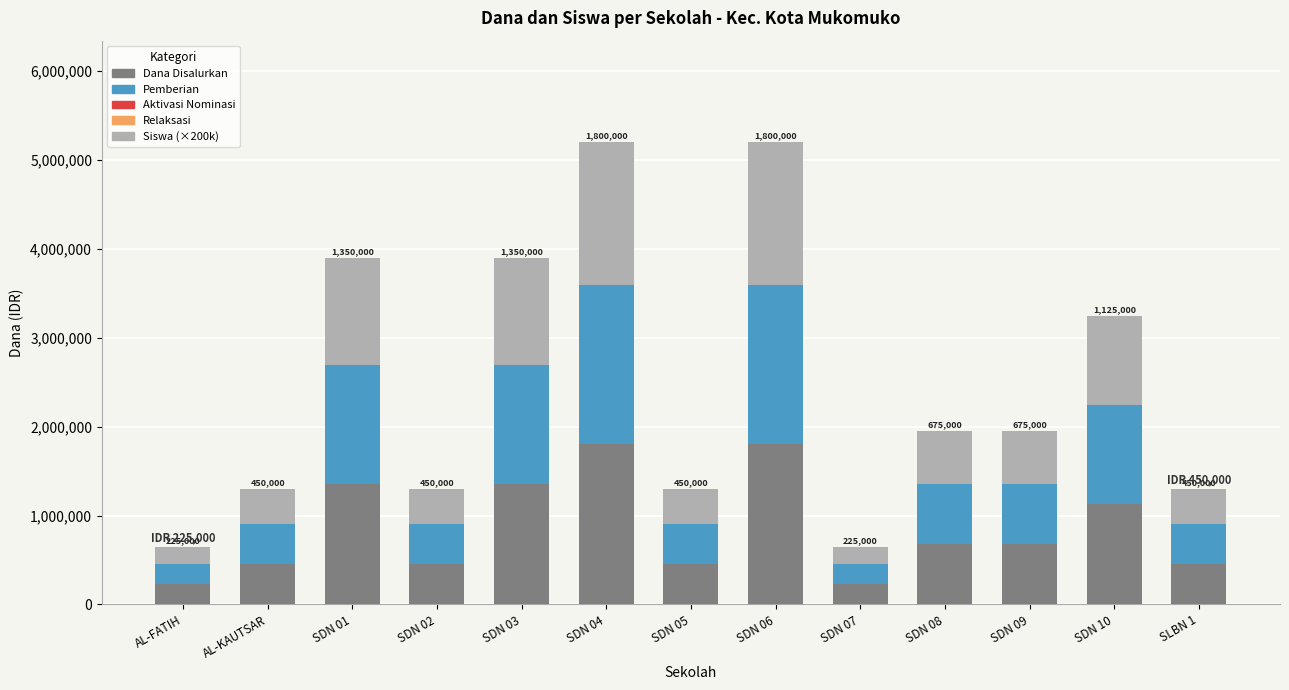

What is the total value across all series at AL-FATIH?

650000